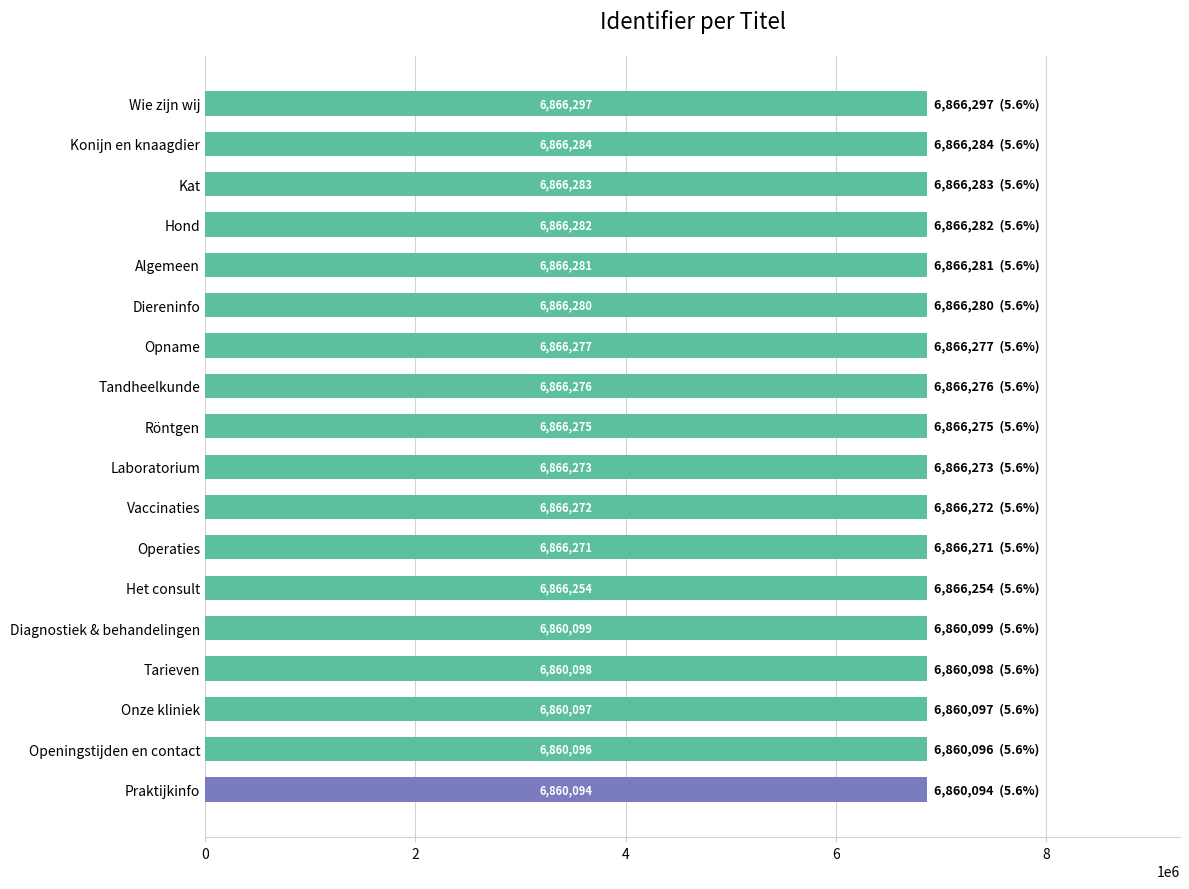

List the labels in order of value, smallest first.

Praktijkinfo, Openingstijden en contact, Onze kliniek, Tarieven, Diagnostiek & behandelingen, Het consult, Operaties, Vaccinaties, Laboratorium, Röntgen, Tandheelkunde, Opname, Diereninfo, Algemeen, Hond, Kat, Konijn en knaagdier, Wie zijn wij